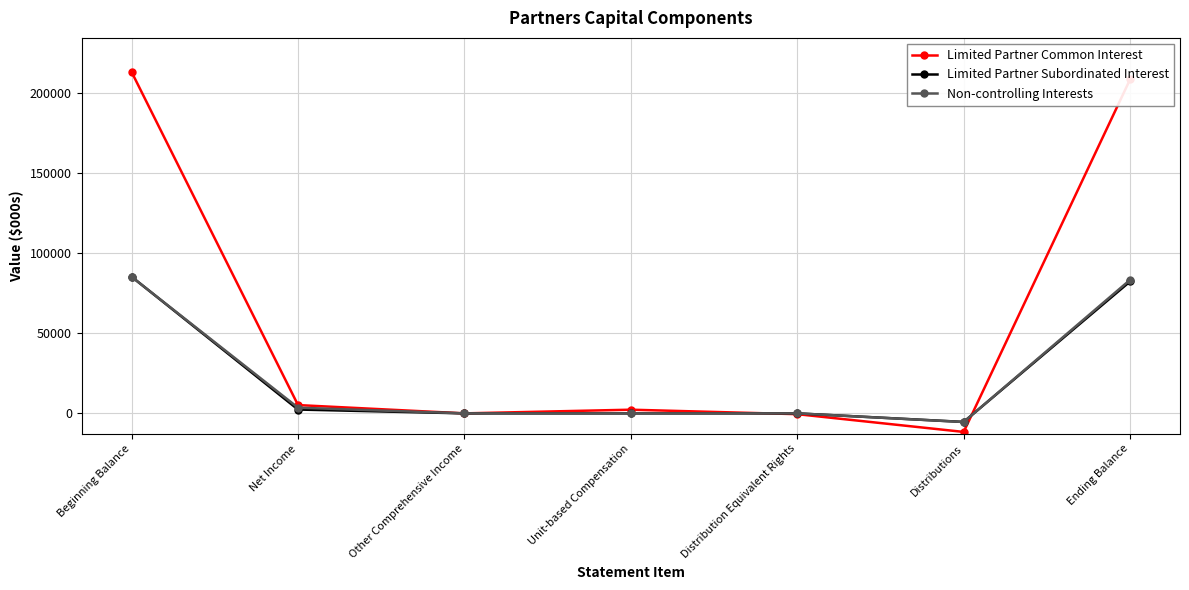

What is the total value across all series at Unit-based Compensation?

2296